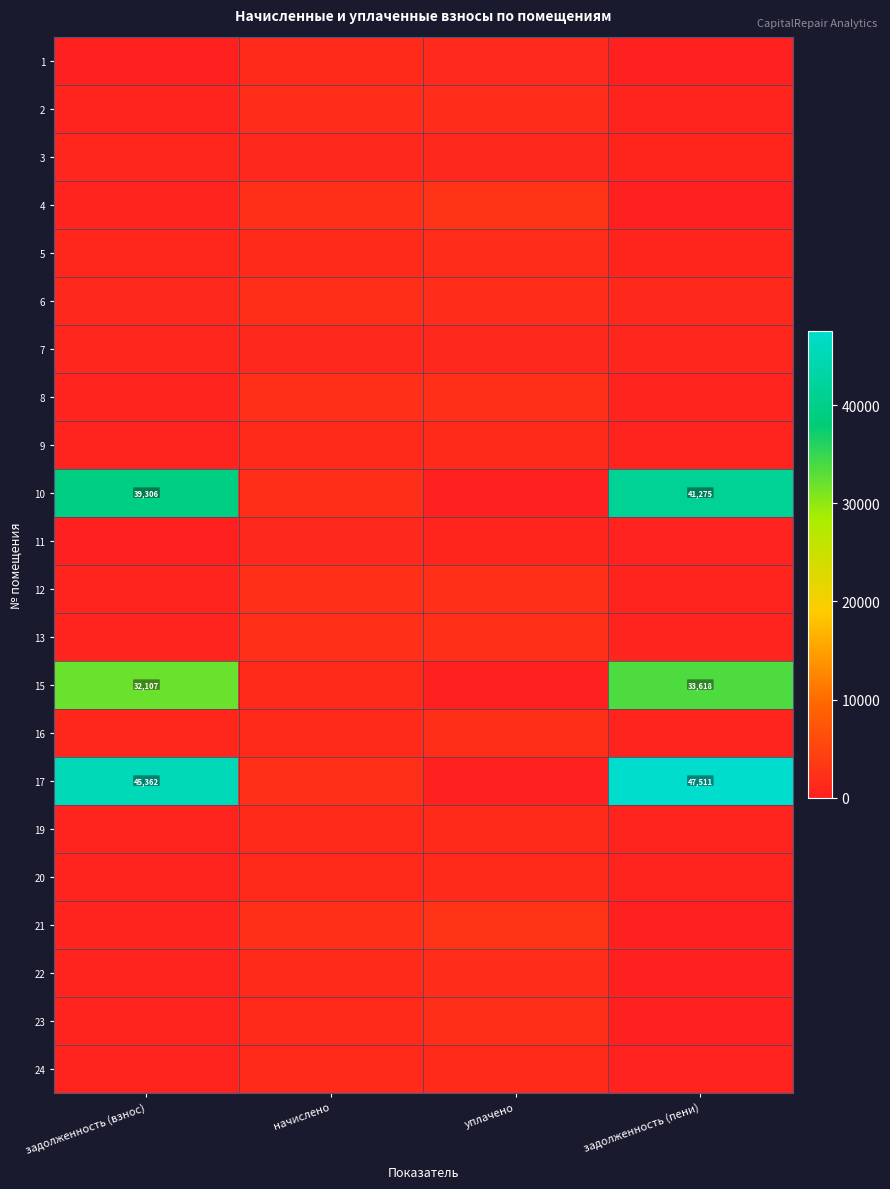

Rank the series at уплачено from highest to lowest value.

4, 21, 12, 13, 8, 16, 23, 2, 22, 6, 5, 24, 20, 9, 19, 1, 3, 7, 11, 10, 15, 17